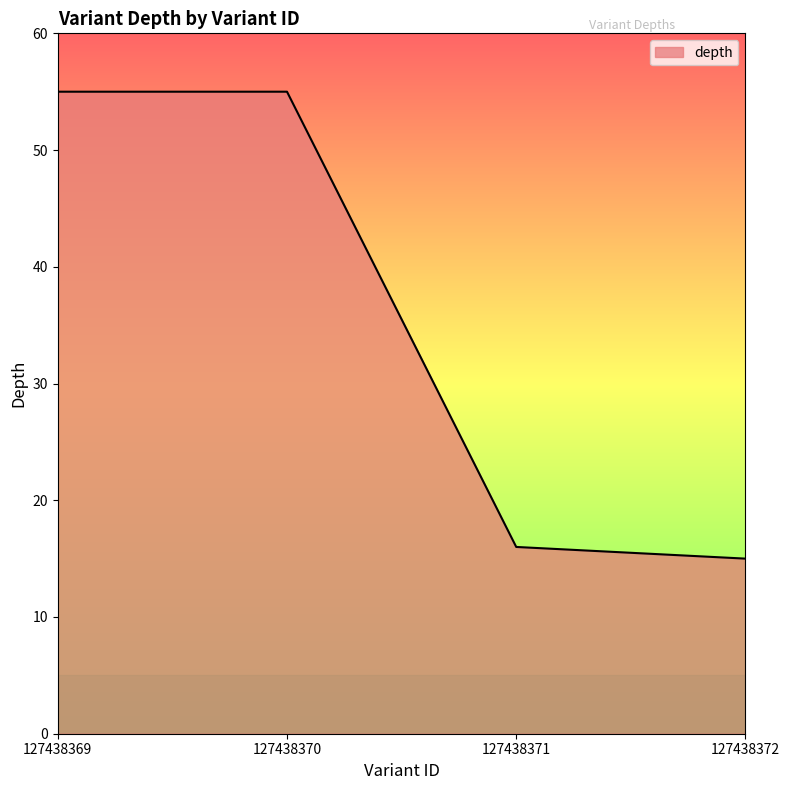

Where is the data nearest to the value 35?

127438371